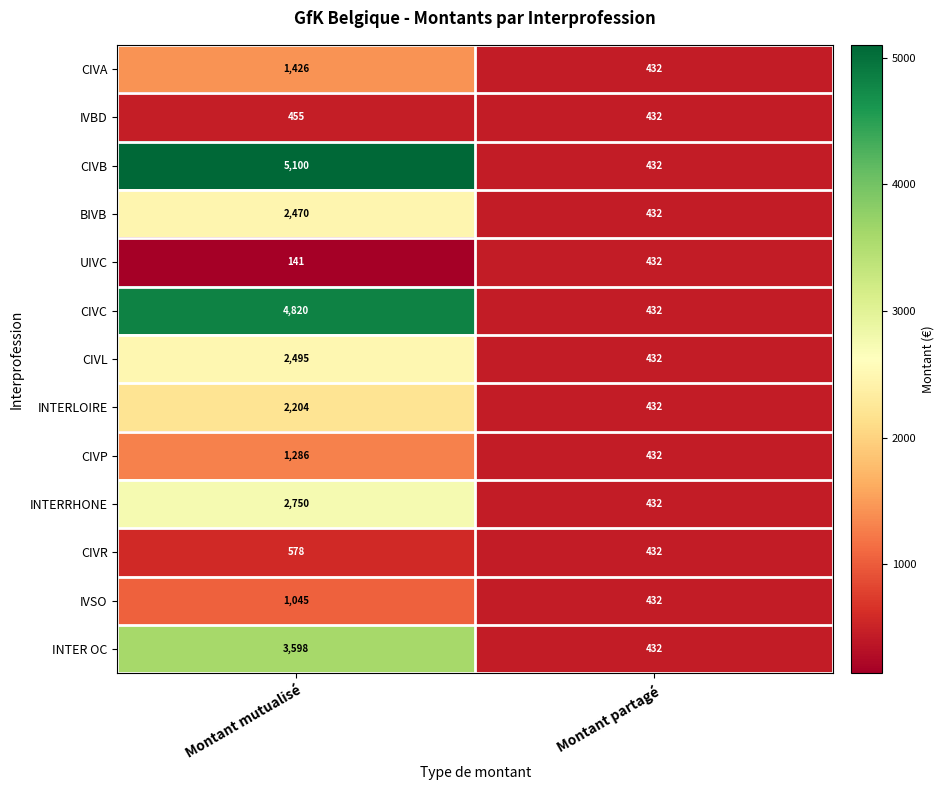

How many data points in IVSO are less than 1045?

1